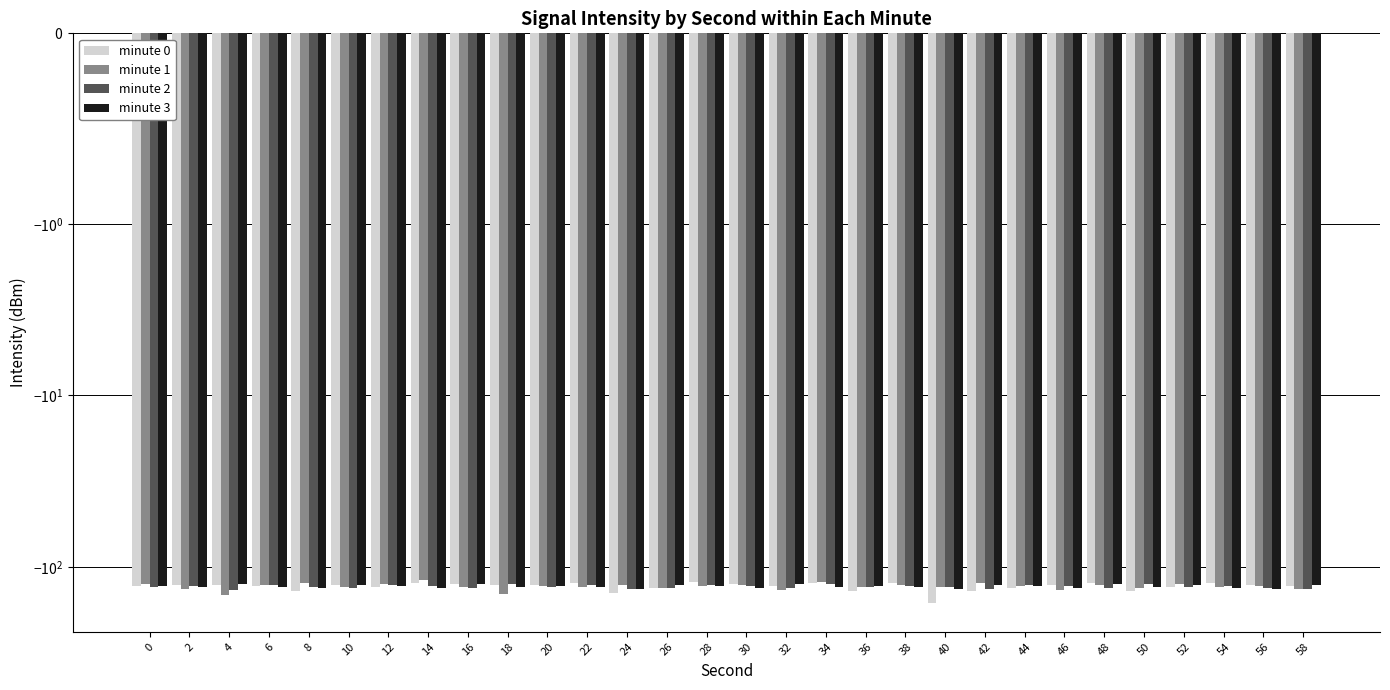

What is the difference between the highest and lowest values at 4?

19.5